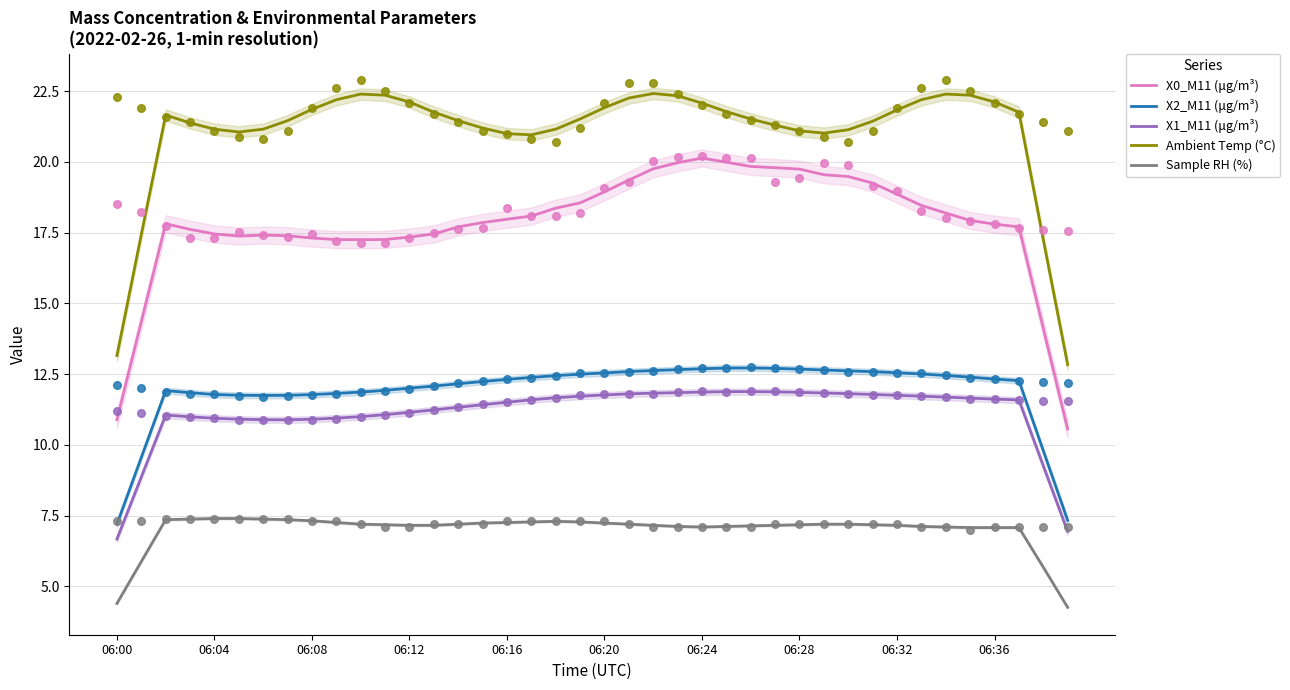

What is the total value across all series at 06:00?

42.3